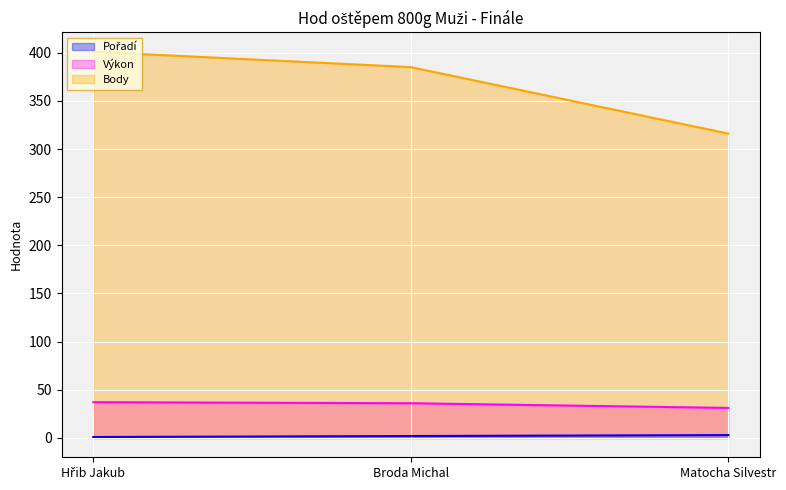

The value of Body at Matocha Silvestr is 316.0. True or false?

True